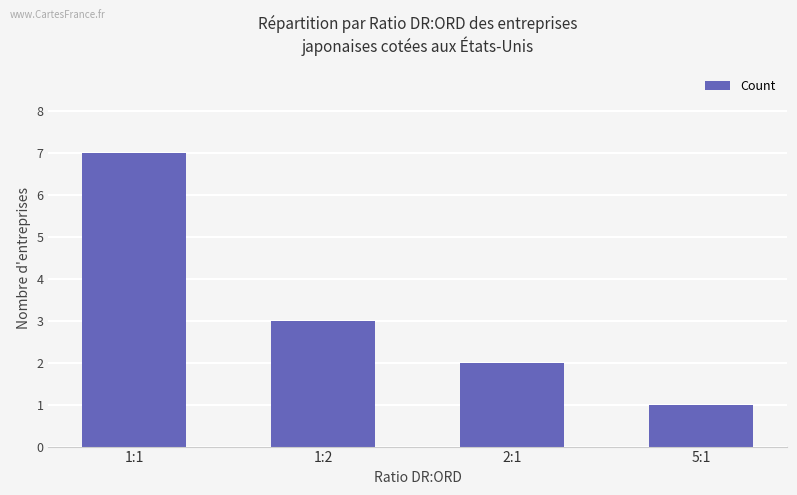

What is the greatest value displayed?

7